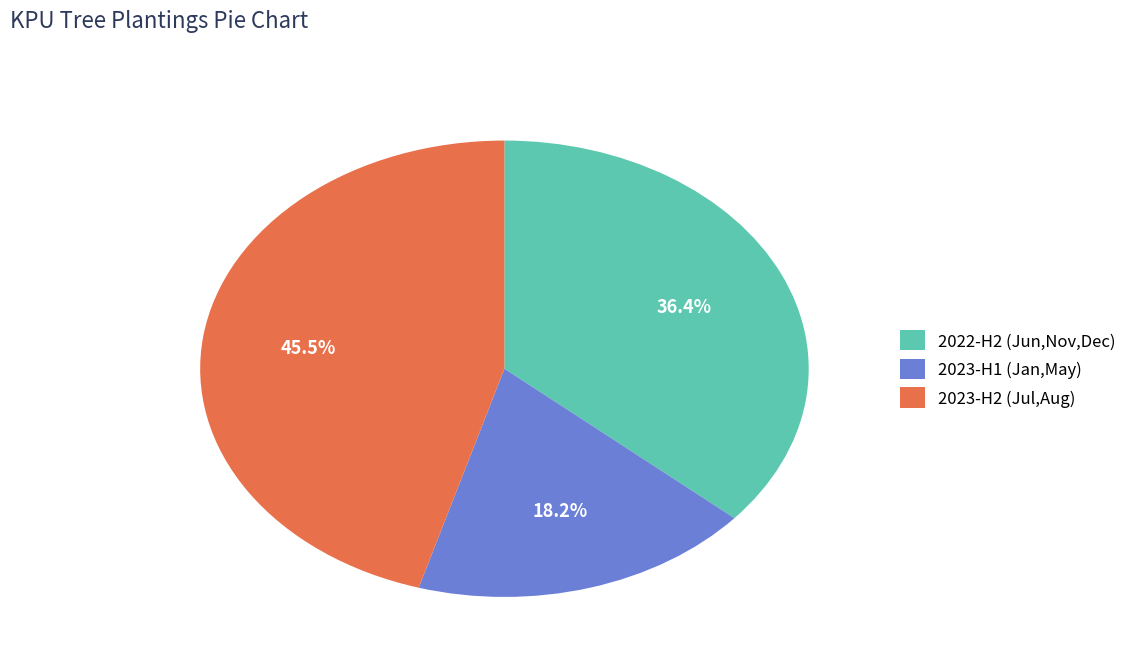

What percentage do 2023-H2 (Jul,Aug) and 2023-H1 (Jan,May) together represent?

63.6%